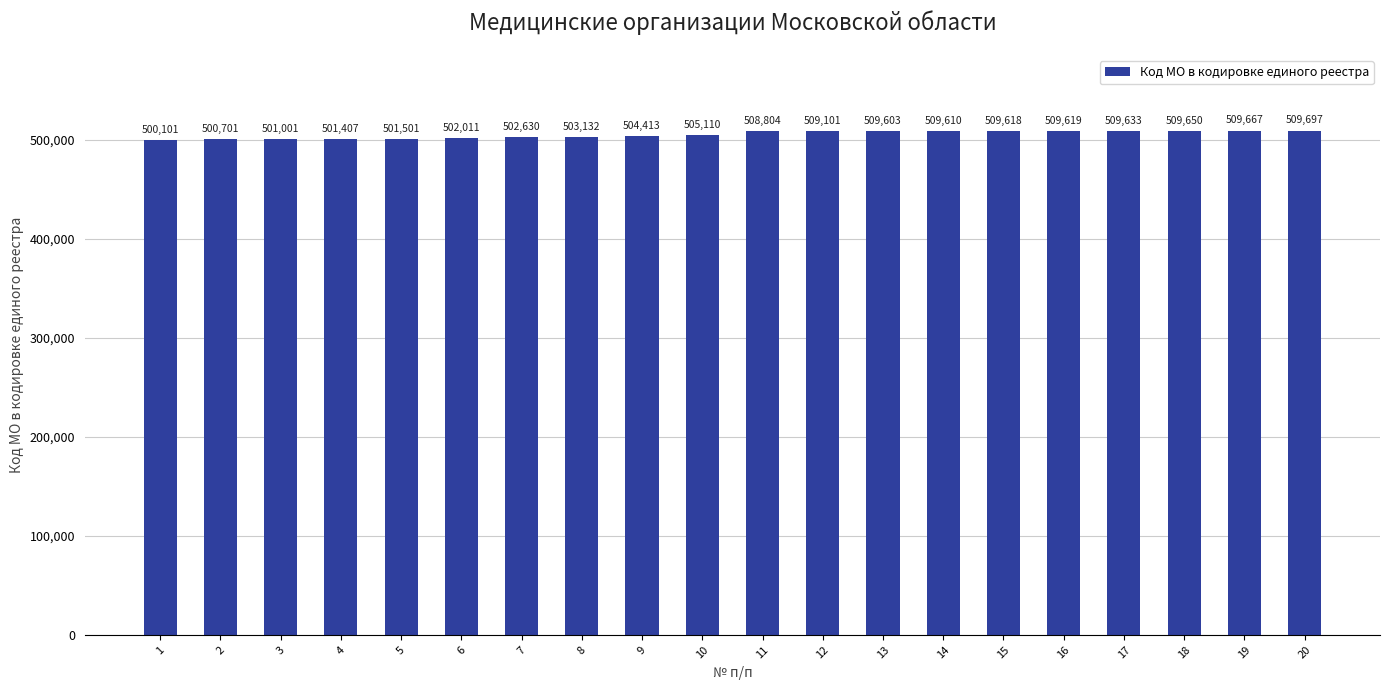

True or false: the data shows 500701 at 2.

True